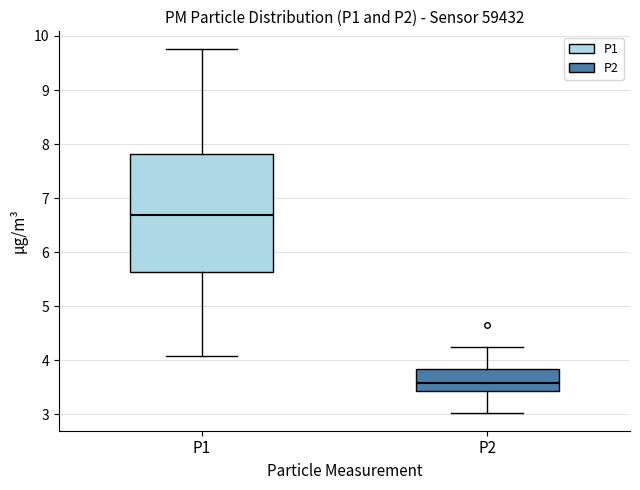

Which box's median line is the highest?

P1